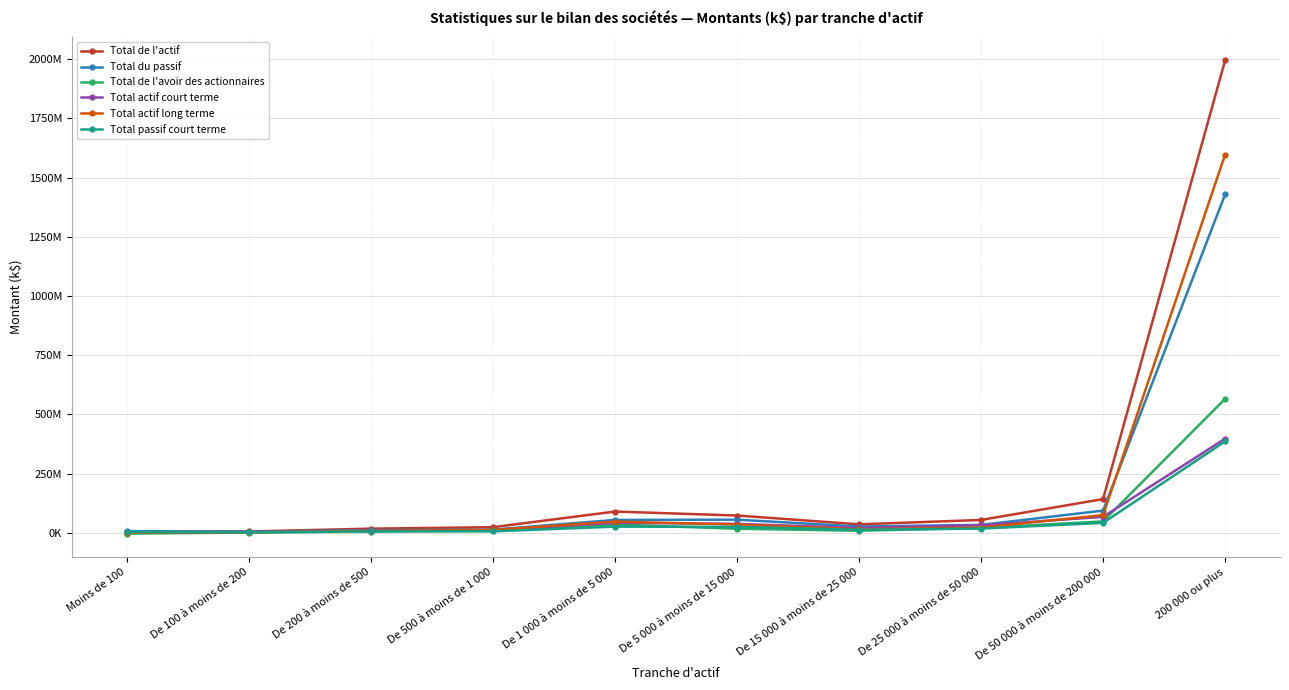

True or false: Total de l'avoir des actionnaires and Total du passif cross at least once.

False